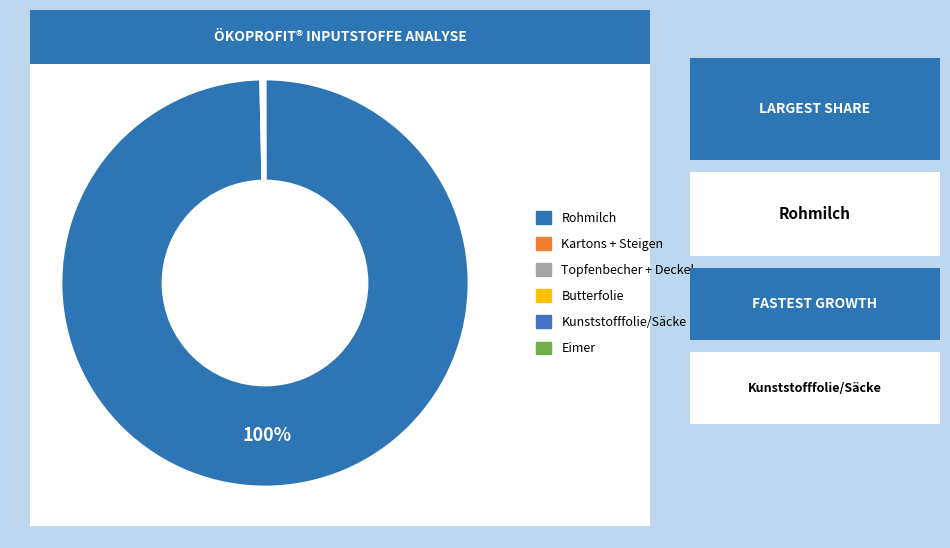

Is there a majority slice in this chart?

Yes